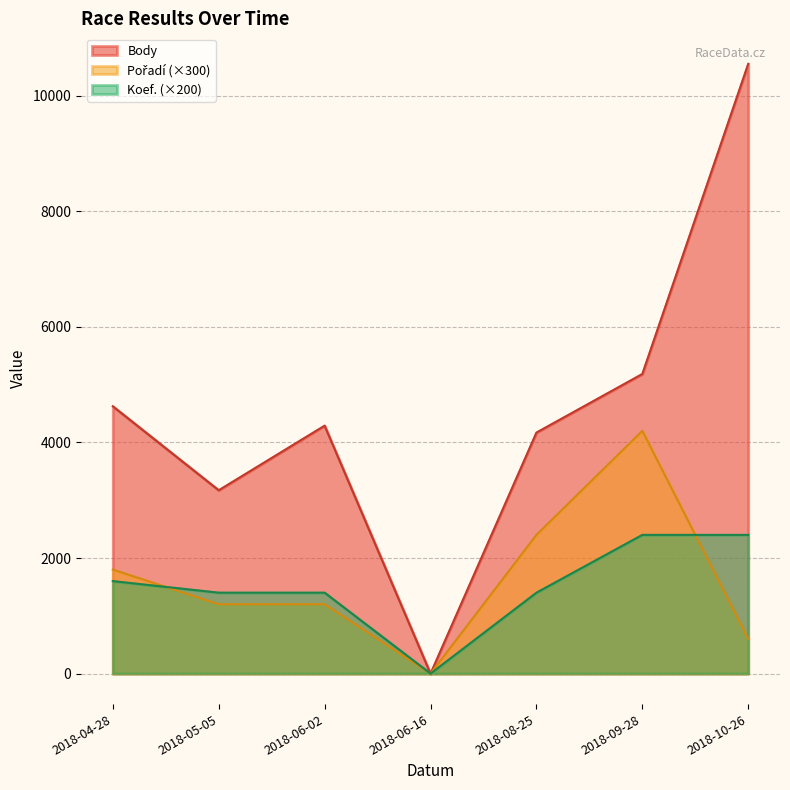

How many interior local valleys does the Koef. series have?

1